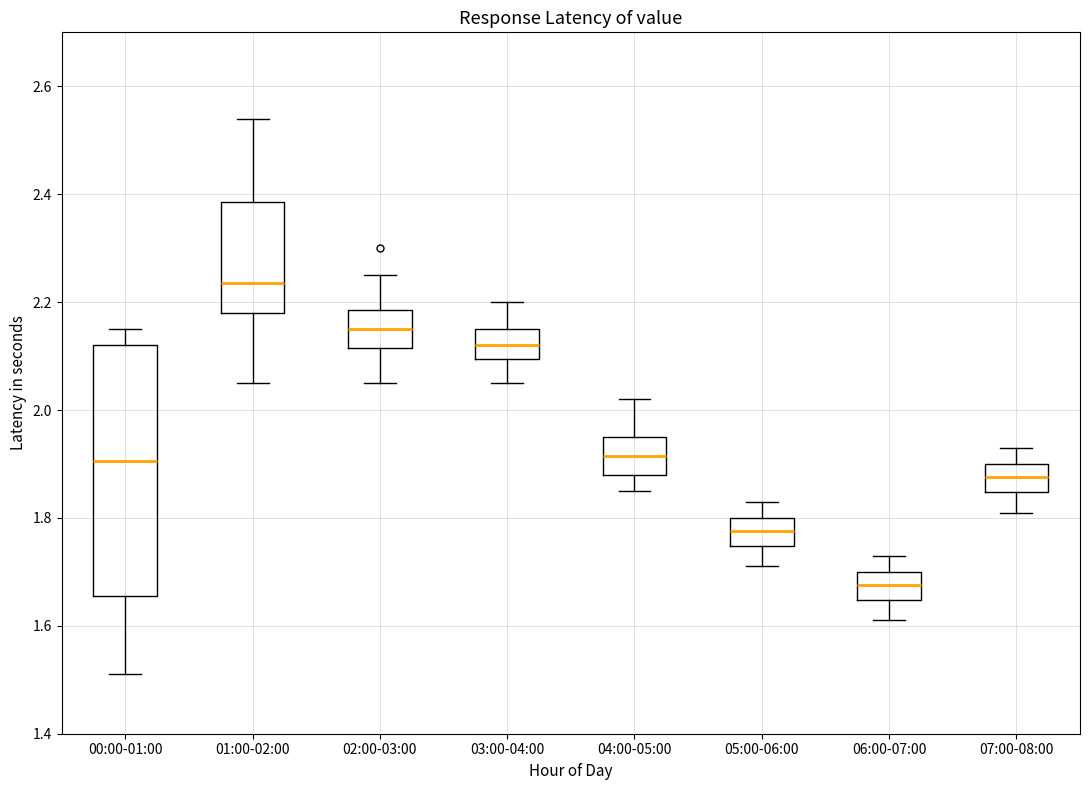

Reading left to right, read every box against the y-axis: the position of its median line, the range the box covers, and the ends of its whiskers. The values are not printed on the chart, so give them approximately, as read against the axis.

00:00-01:00: median 1.90, box 1.66 to 2.12, whiskers 1.52 to 2.16
01:00-02:00: median 2.24, box 2.18 to 2.38, whiskers 2.06 to 2.54
02:00-03:00: median 2.16, box 2.12 to 2.18, whiskers 2.06 to 2.26
03:00-04:00: median 2.12, box 2.10 to 2.16, whiskers 2.06 to 2.20
04:00-05:00: median 1.92, box 1.88 to 1.96, whiskers 1.86 to 2.02
05:00-06:00: median 1.78, box 1.74 to 1.80, whiskers 1.72 to 1.84
06:00-07:00: median 1.68, box 1.64 to 1.70, whiskers 1.62 to 1.74
07:00-08:00: median 1.88, box 1.84 to 1.90, whiskers 1.82 to 1.94